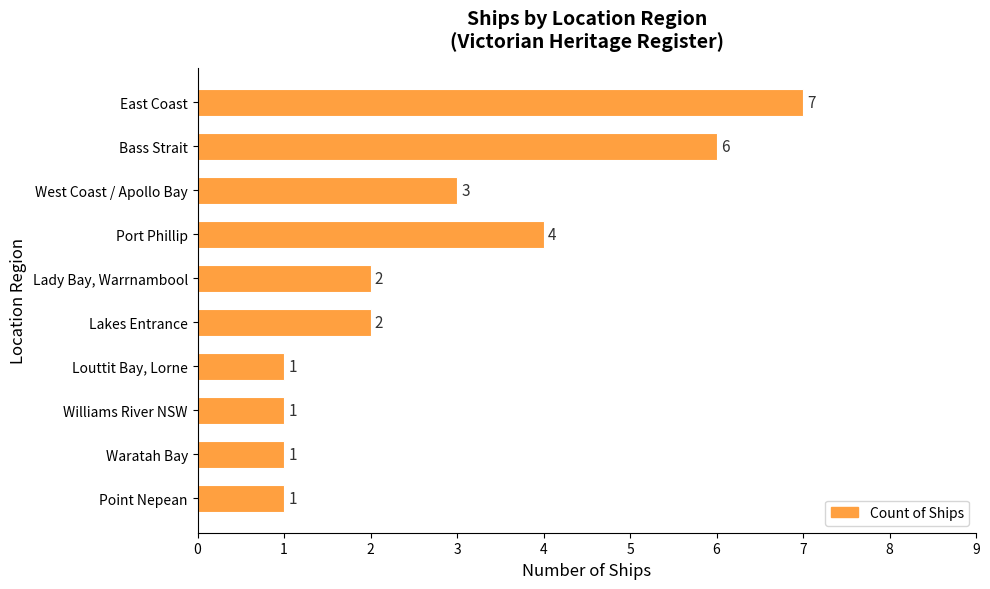

At which label is the value closest to 4?

Port Phillip